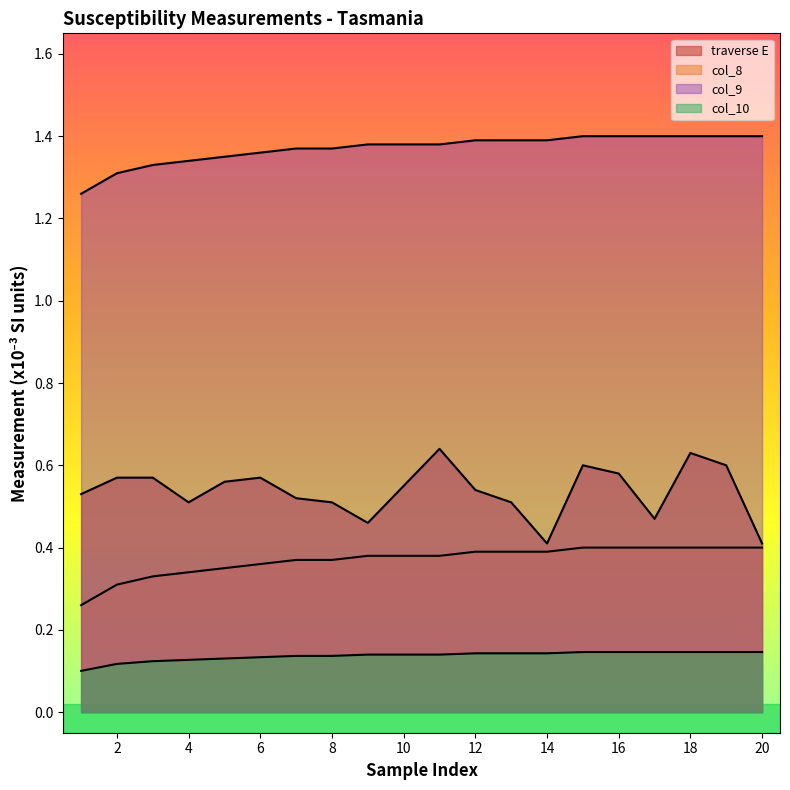

True or false: traverse E has more than 2 interior local peaks.

True